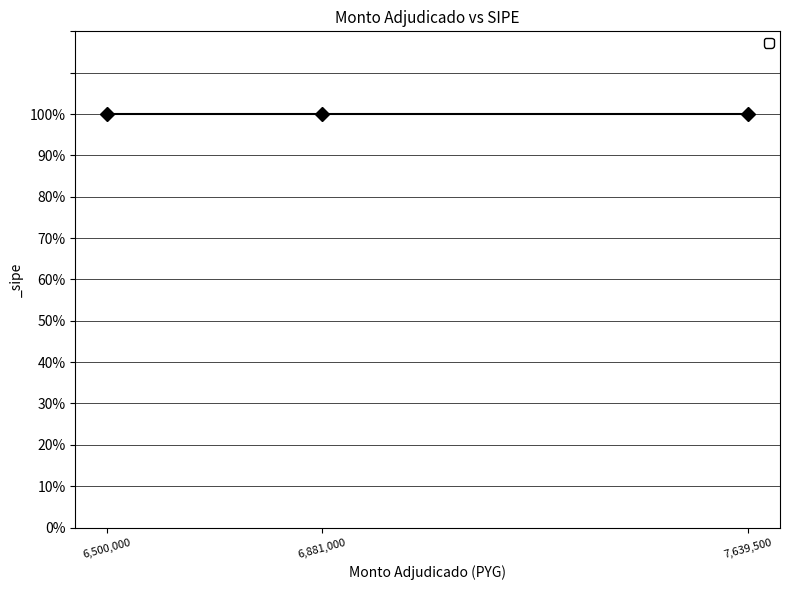

How many categories are shown in the chart?

3